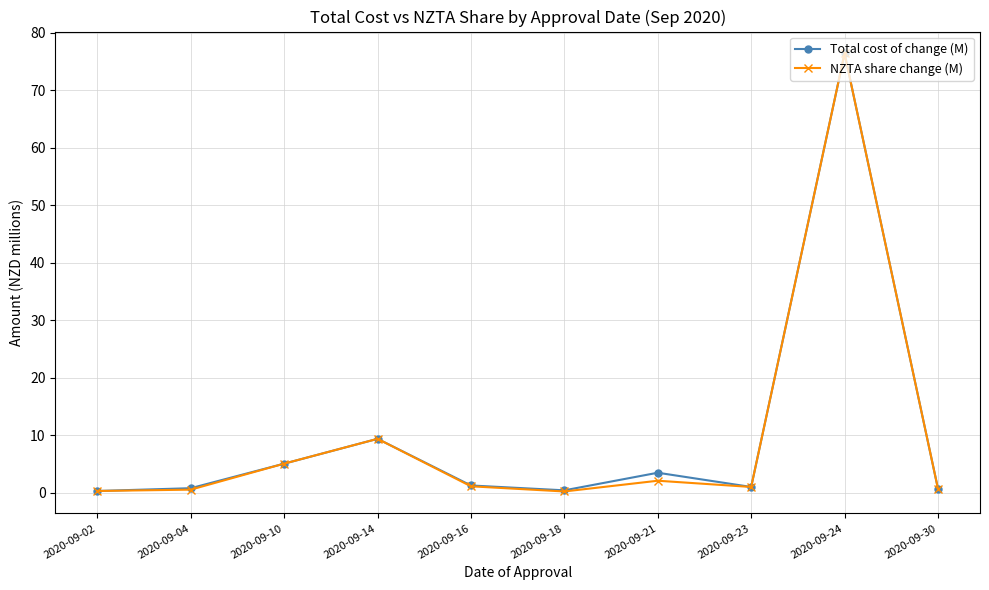

Is it true that Total cost of change (M) equals 9.4 at 2020-09-14?

True